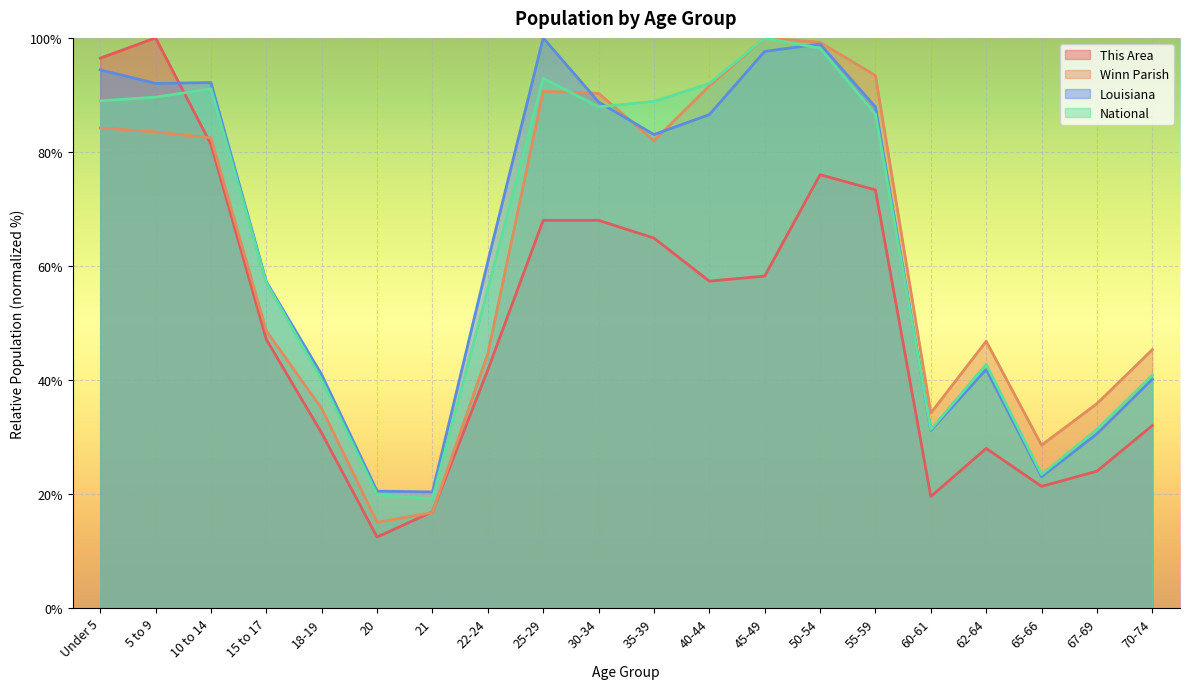

Which series has the widest spread of values?

This Area